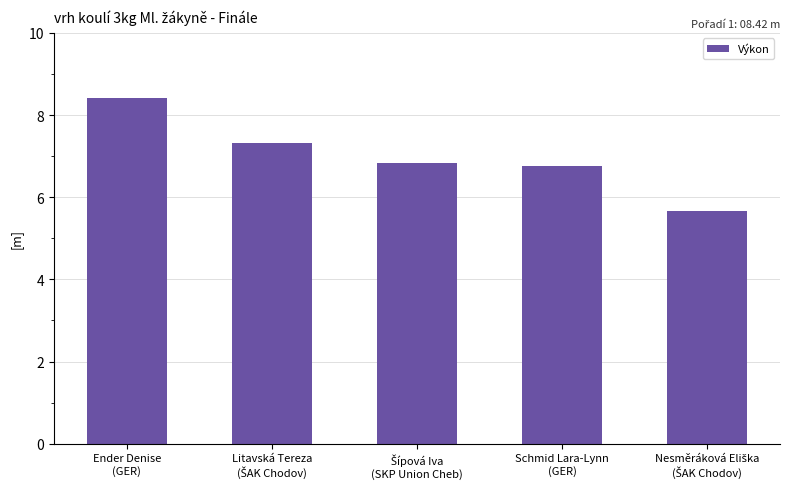

Reading right to left, transcribe all the data shown in this chart.

5.7	6.8	6.8	7.3	8.4